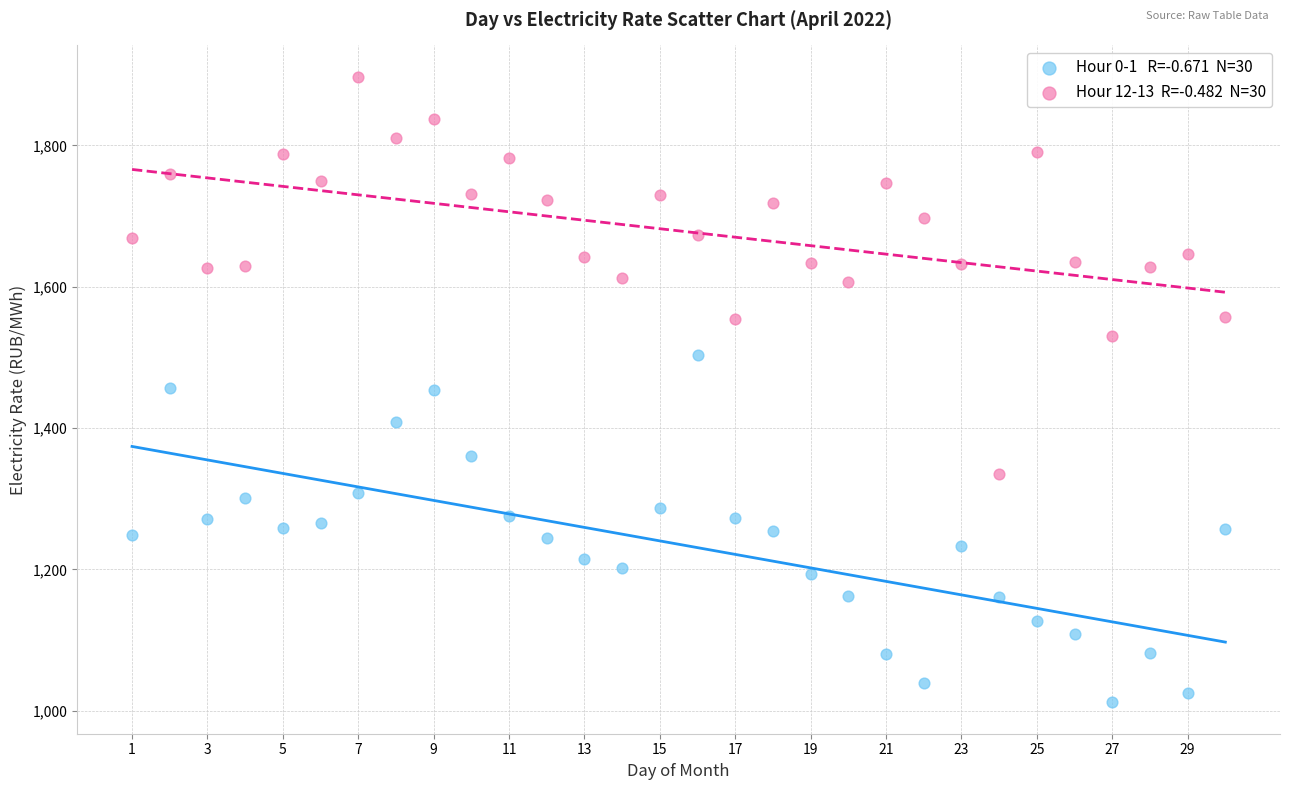

Across all data points, what is the range of Y values (max minus min)?

885.6